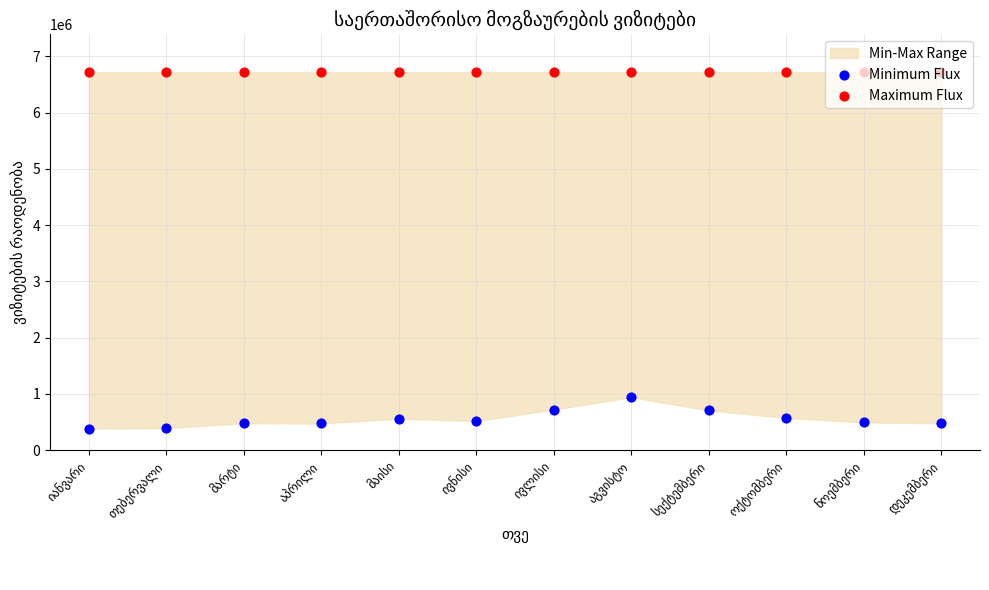

Which series reaches the minimum Y coordinate?

Minimum Flux